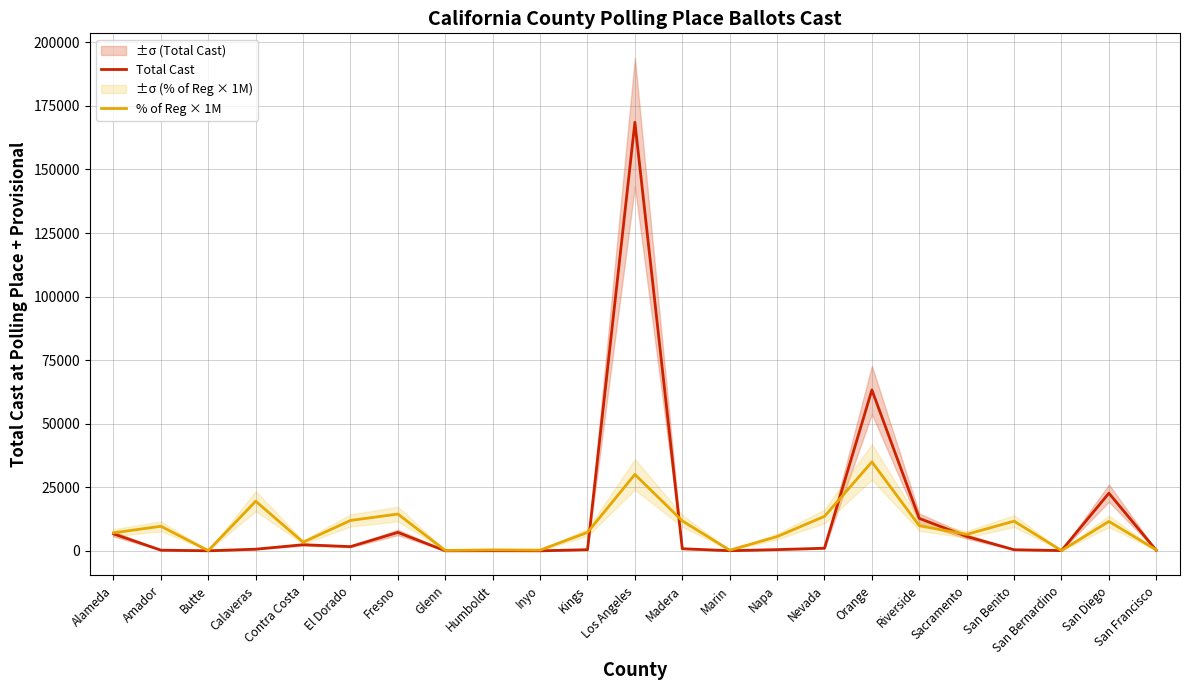

What is the value of the Total Cast point at the 16th from the left?

1021.0